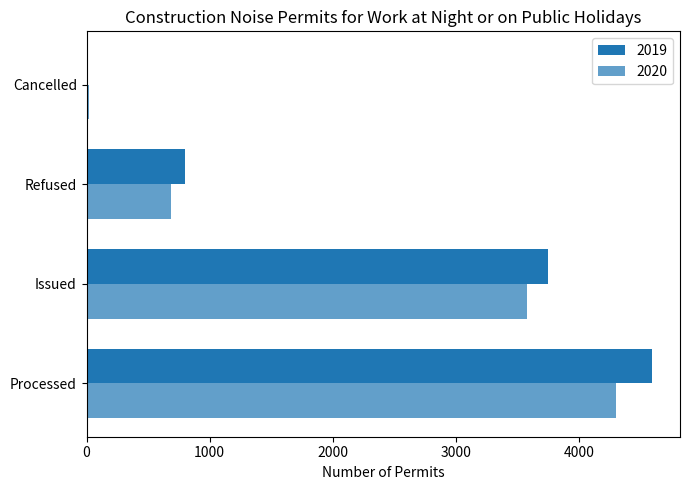

Which series has the largest total across all categories?

2019